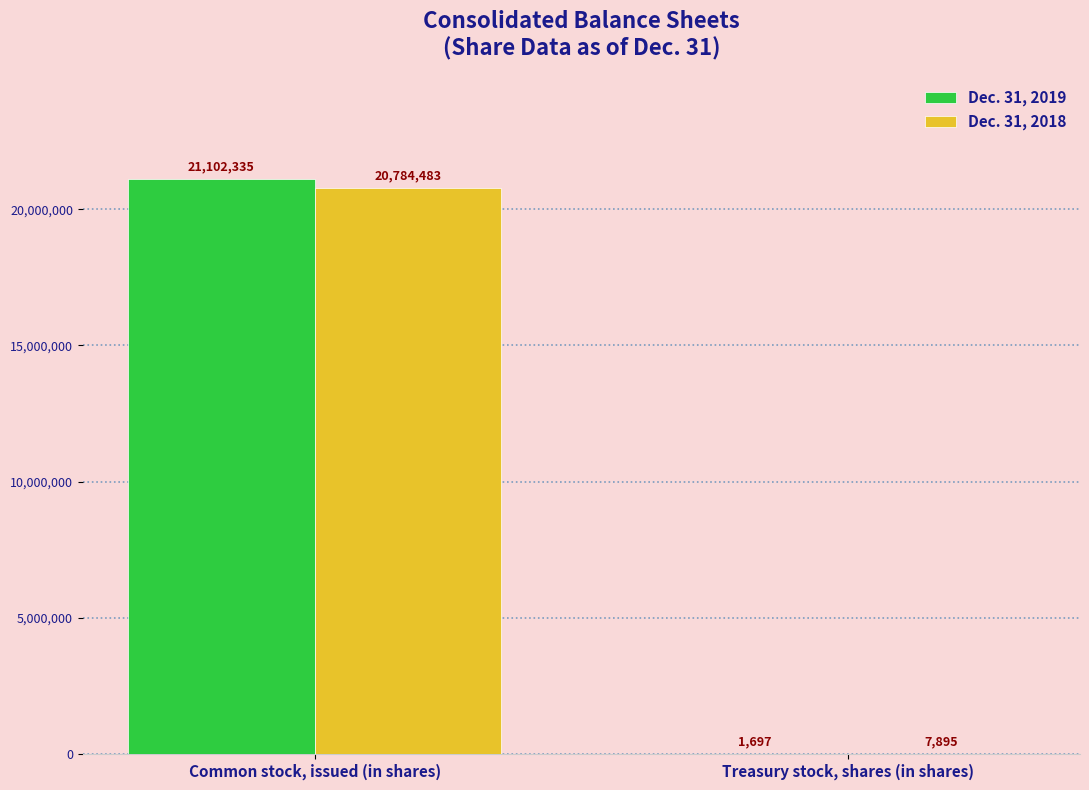

Which category has the highest value in the Dec. 31, 2018 series?

Common stock, issued (in shares)